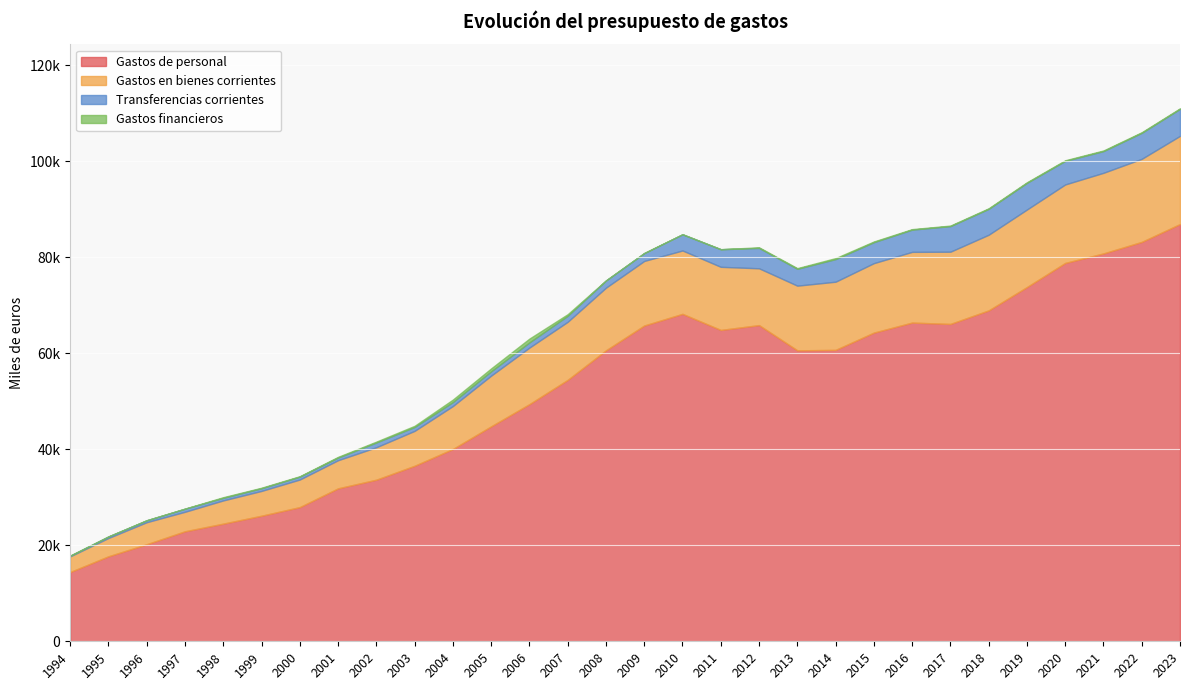

What is the total value across all series at 2012?

82061